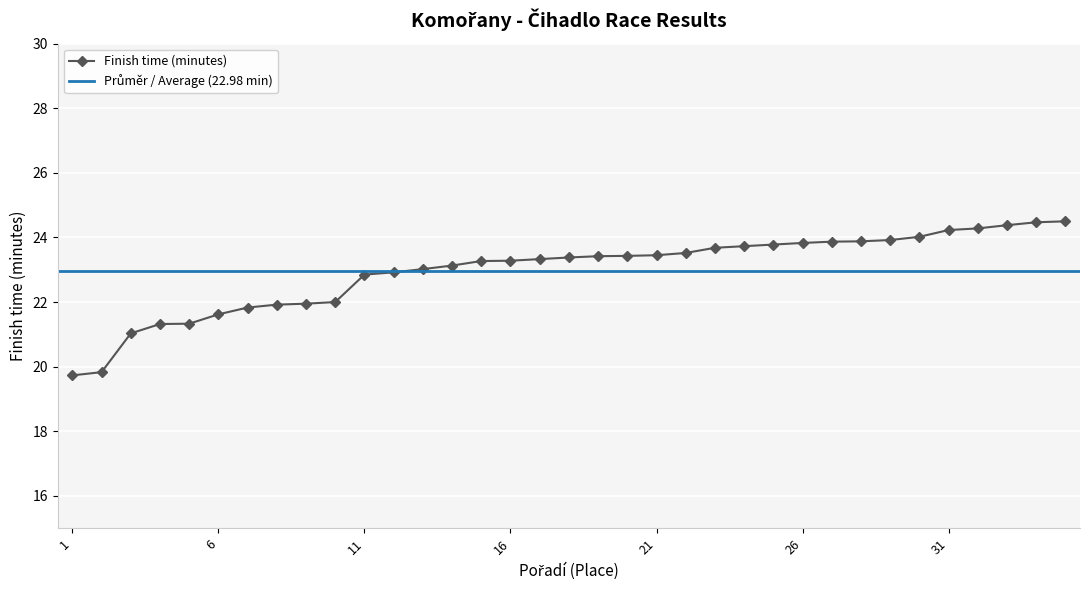

What is the difference between the values at 21 and 23?

0.2